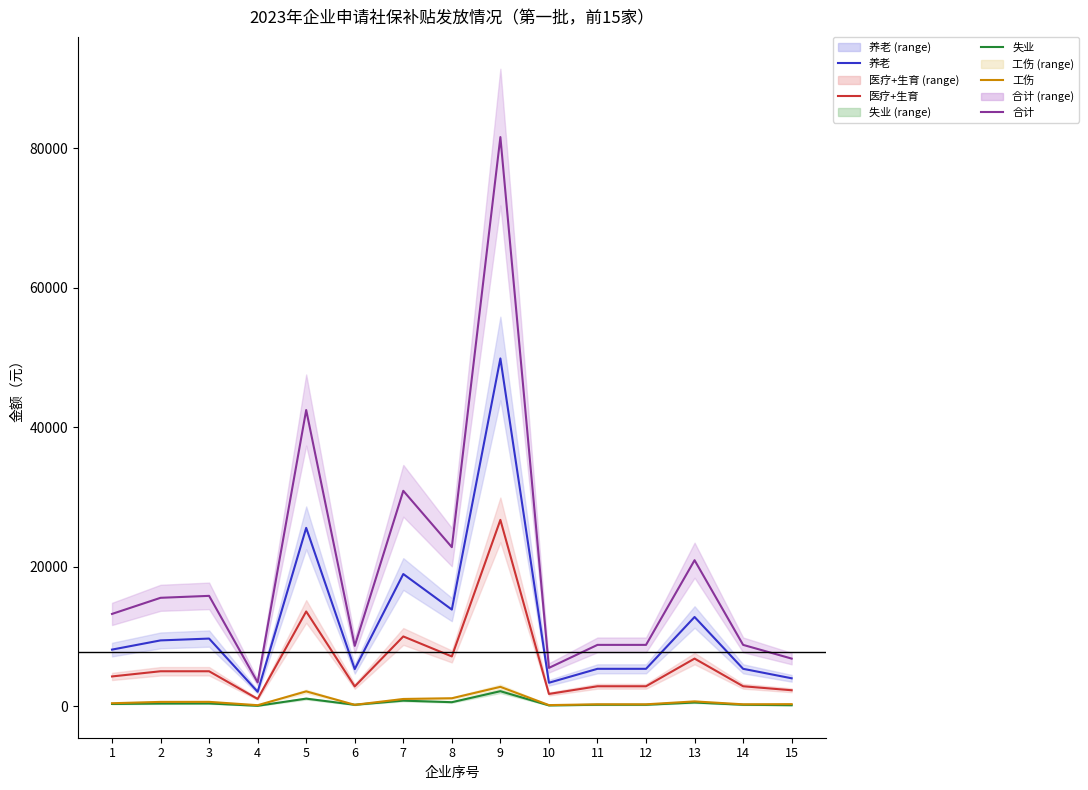

The 养老 series shows 14043.4 at 1. True or false?

False